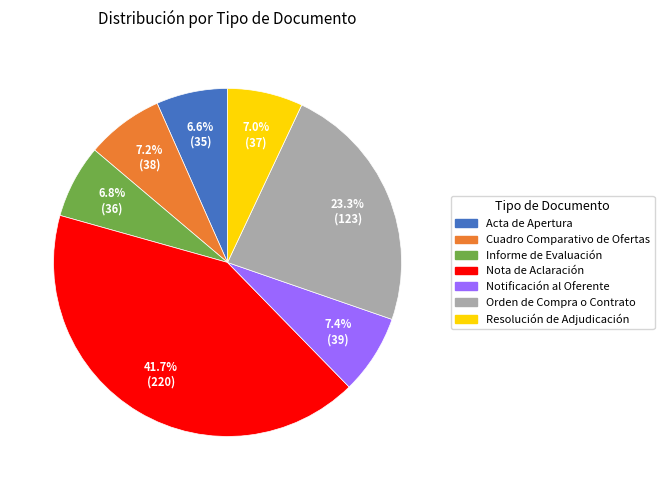

To the nearest percent, what portion does Resolución de Adjudicación represent?

7%